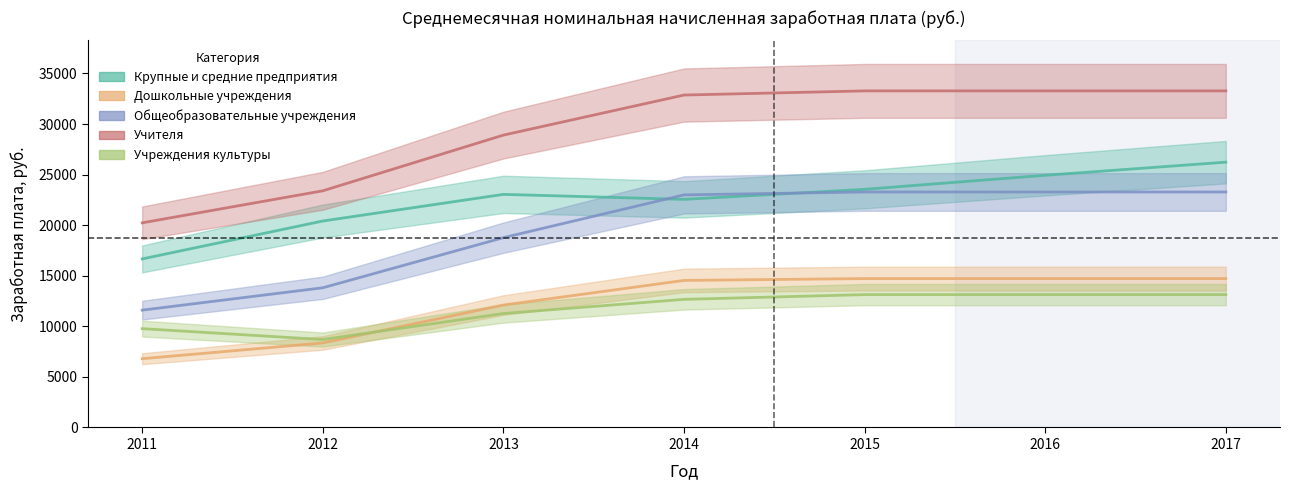

True or false: Общеобразовательные учреждения and Дошкольные учреждения intersect in this chart.

False